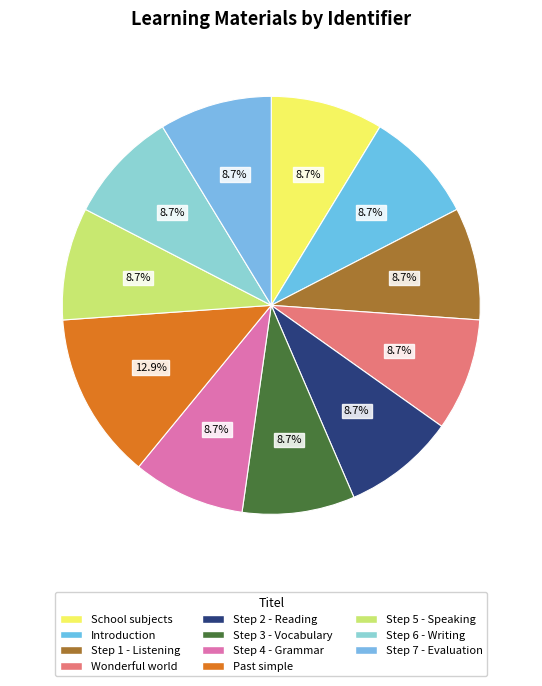

What is the total percentage of Step 4 - Grammar and School subjects?

17.4%